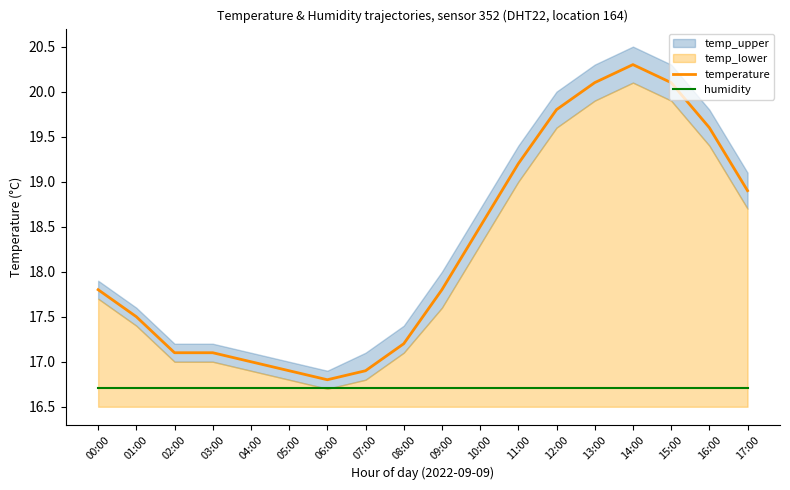

Rank the categories by temperature value from highest to lowest.

14:00, 13:00, 15:00, 12:00, 16:00, 11:00, 17:00, 10:00, 00:00, 09:00, 01:00, 08:00, 02:00, 03:00, 04:00, 05:00, 07:00, 06:00